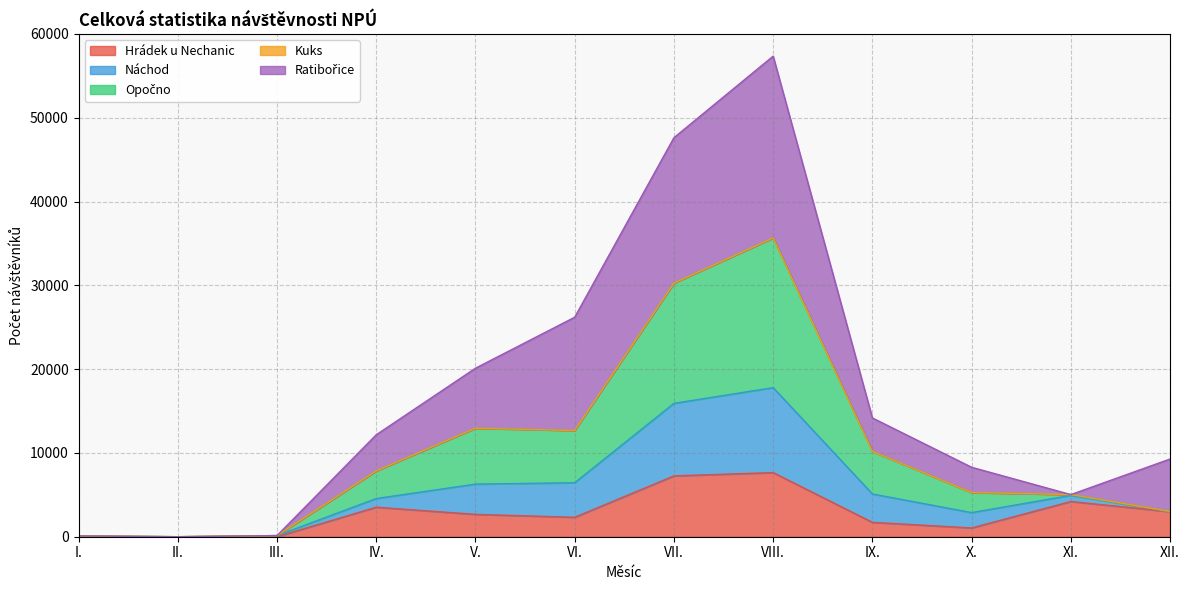

At which category does Náchod reach its first local valley?

II.